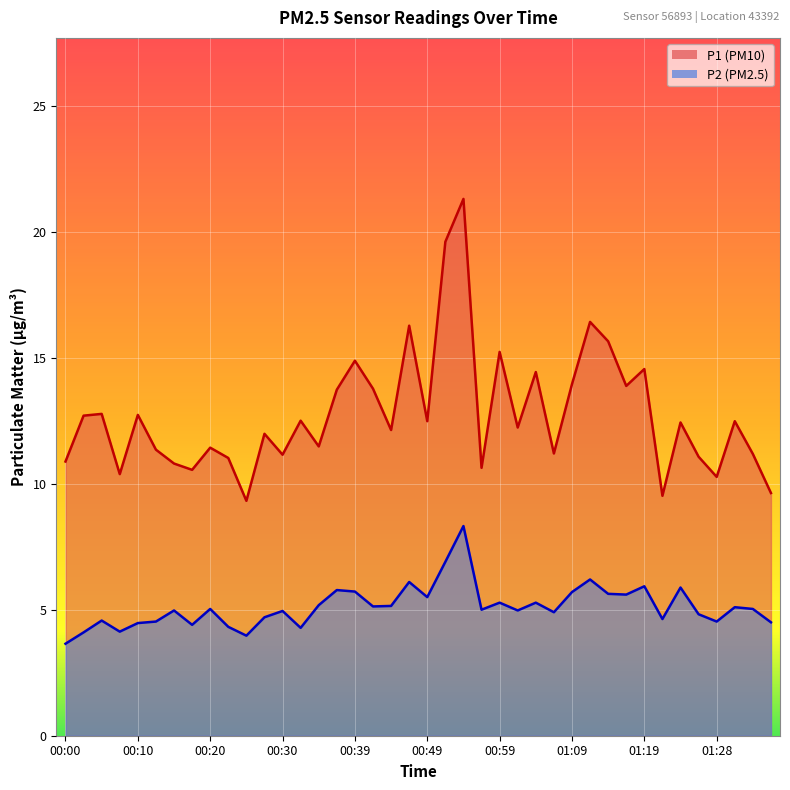

Which has a higher value, 01:33 or 00:47?

00:47